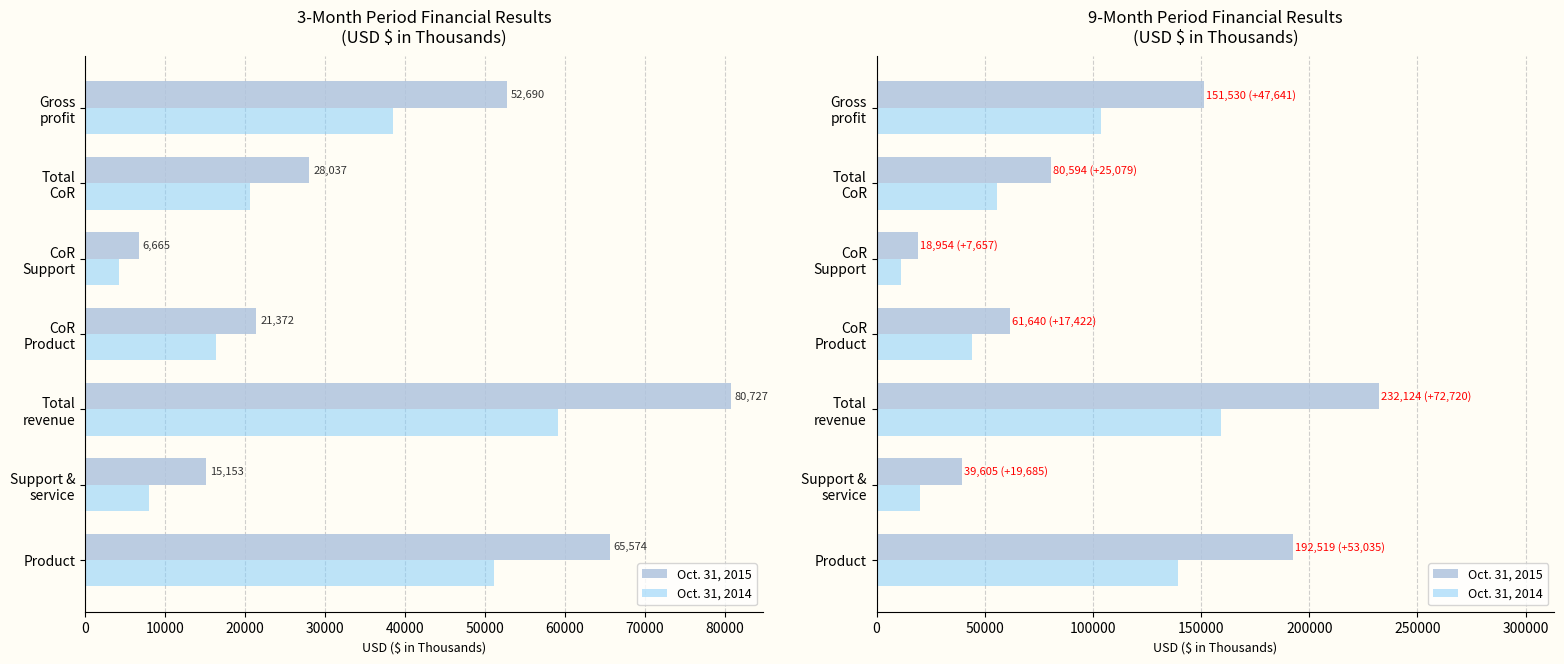

The Oct. 31, 2015 series shows 217037 at Gross profit. True or false?

False